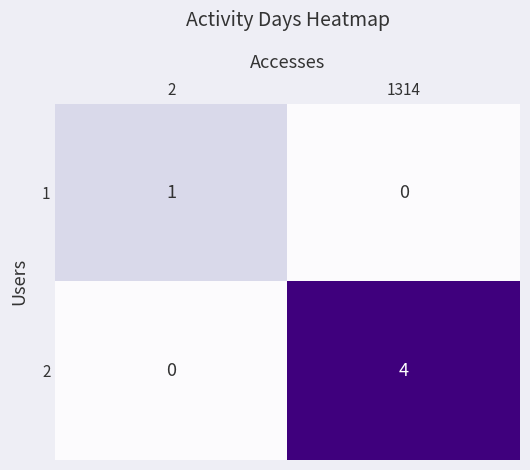

At which label is 1 closest to 0?

1314